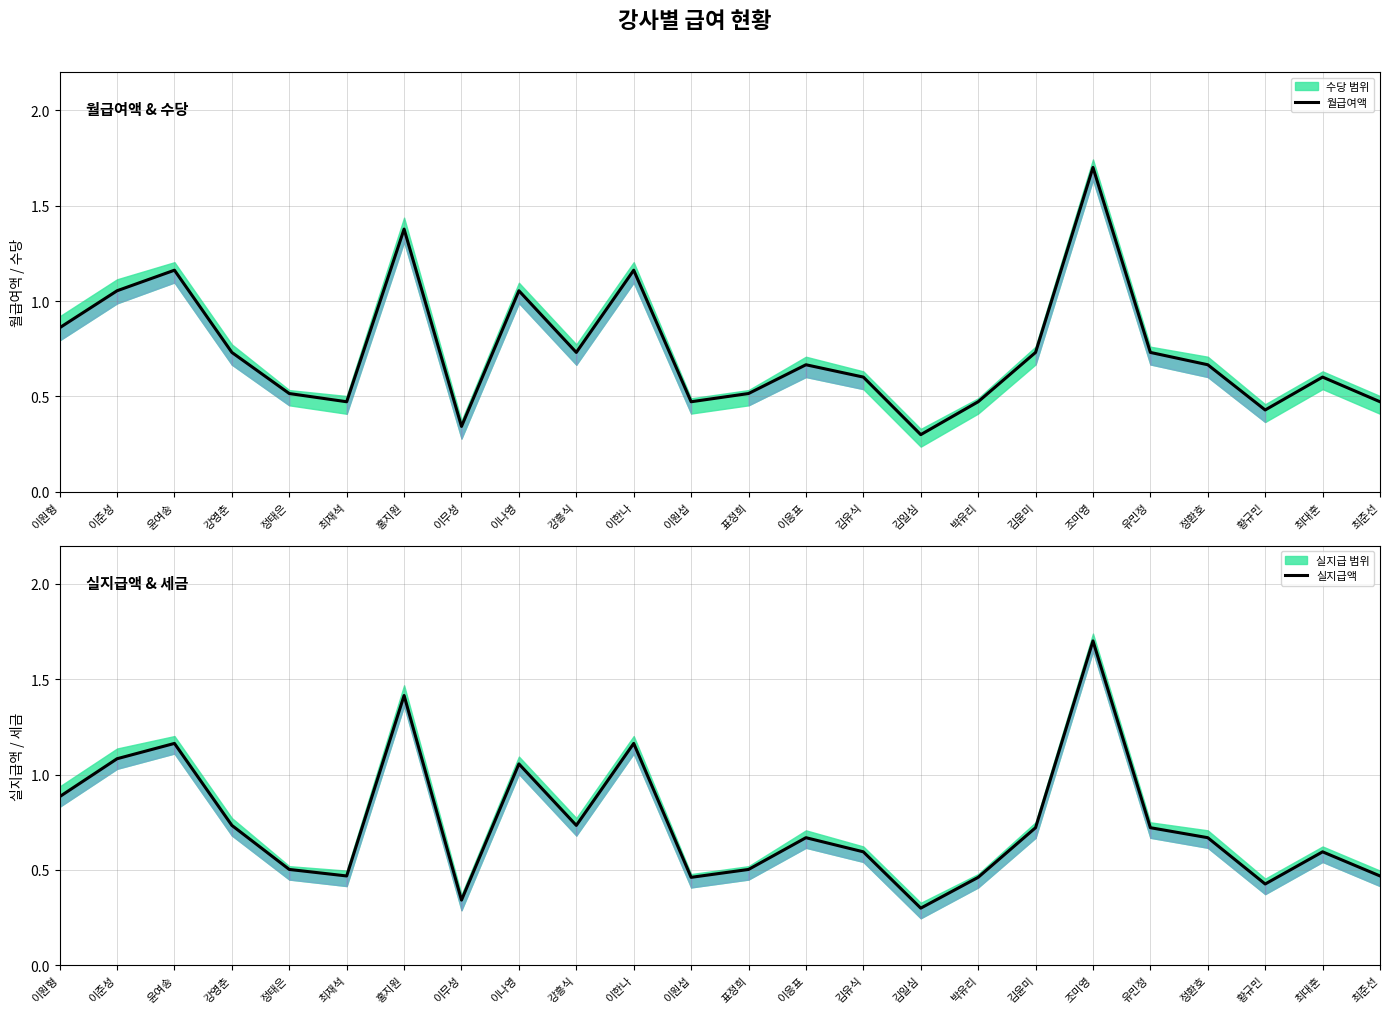

At how many categories does at least one series exceed 0?

24